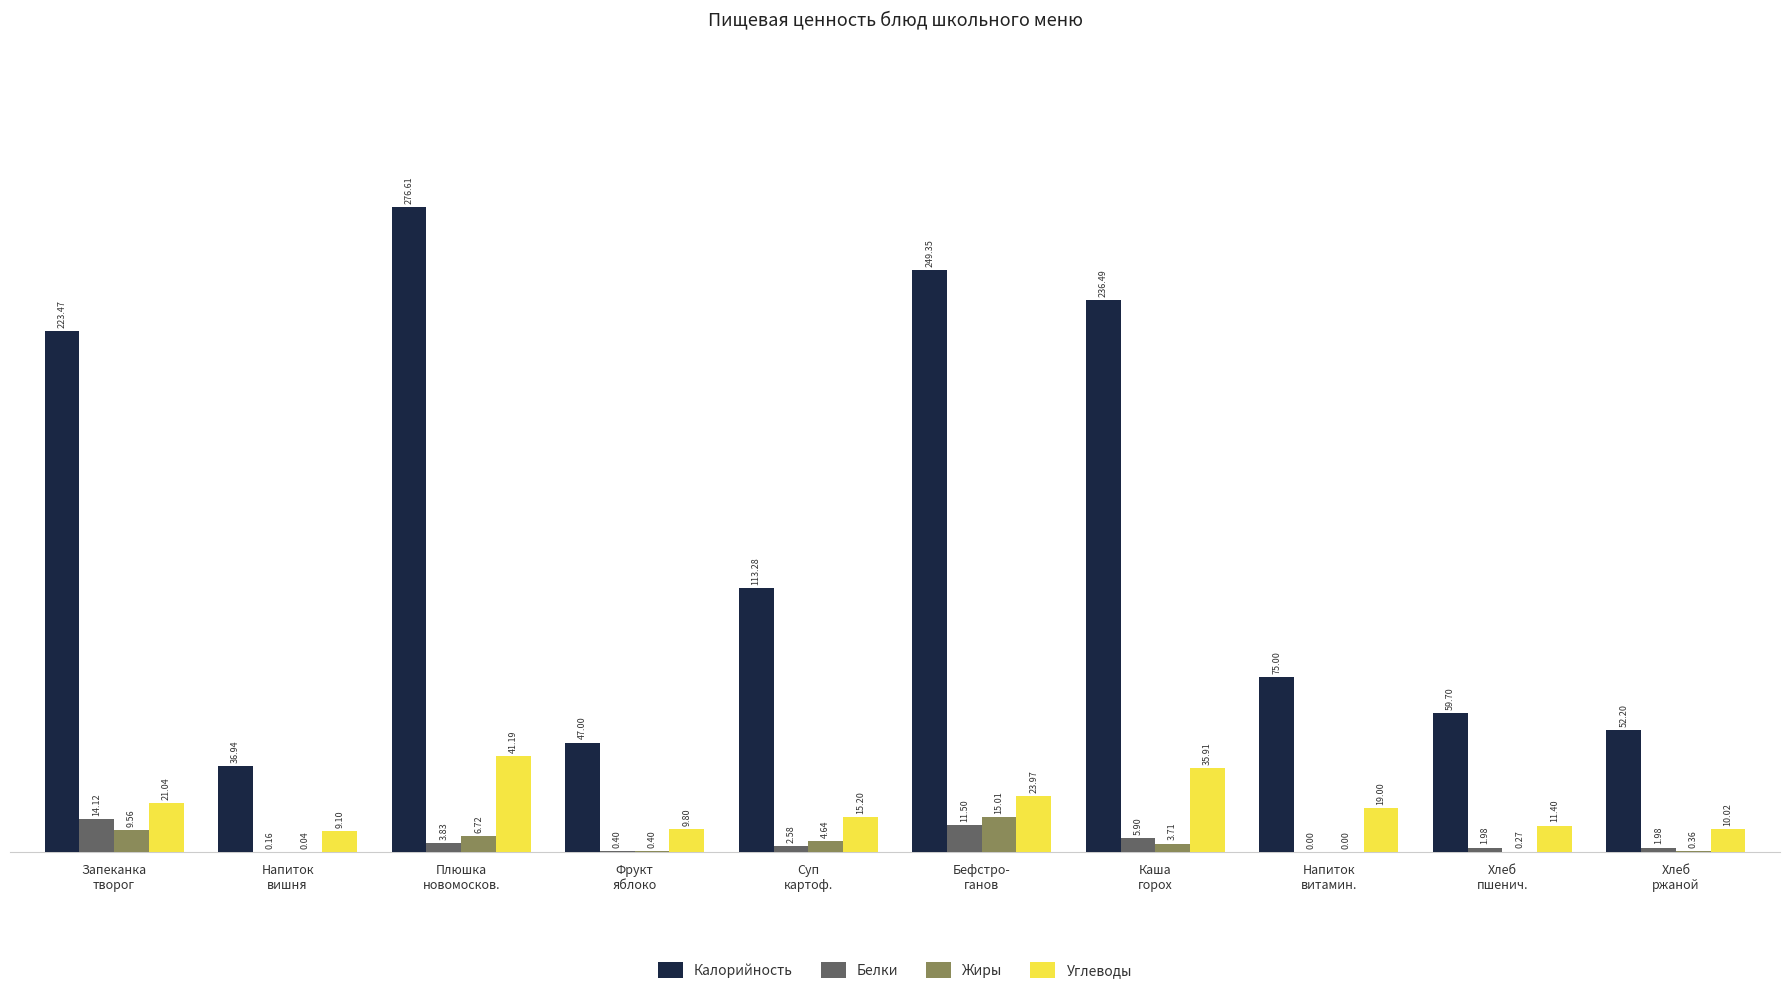

At which category is the sum across all series the highest?

Плюшка
новомосков.